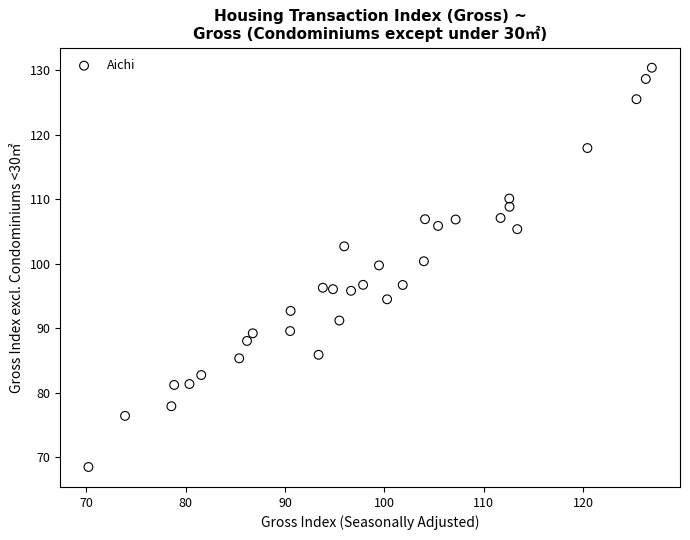

What is the range of Y values (max minus min)?

61.9